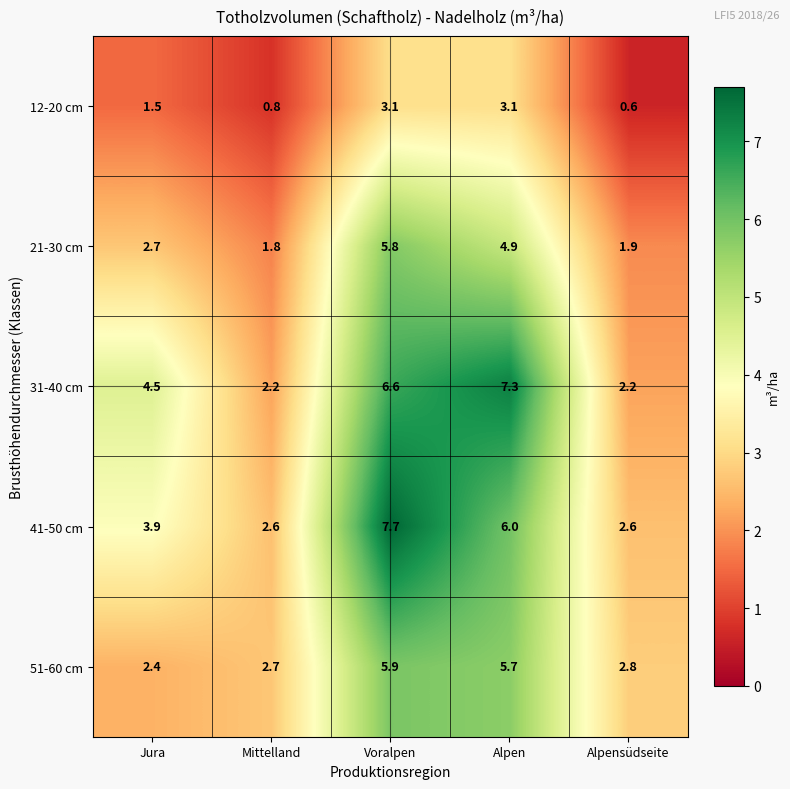

Which series changed the most between Jura and Alpen?

51-60 cm